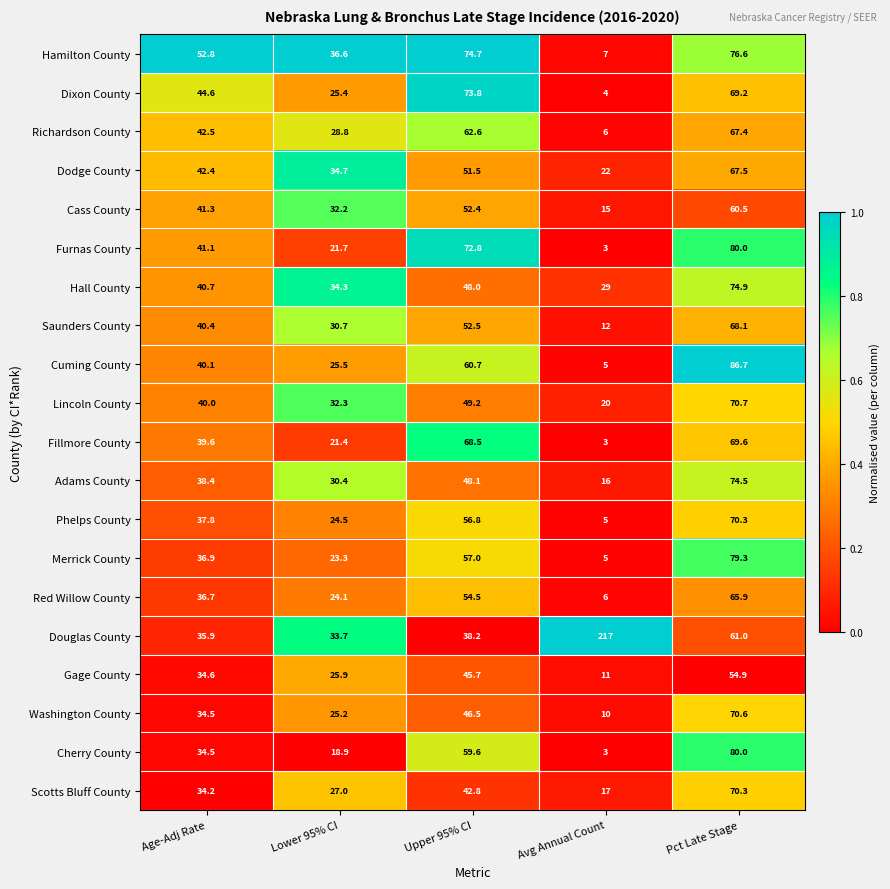

What is the total value across all series at Lower 95% CI?

556.6